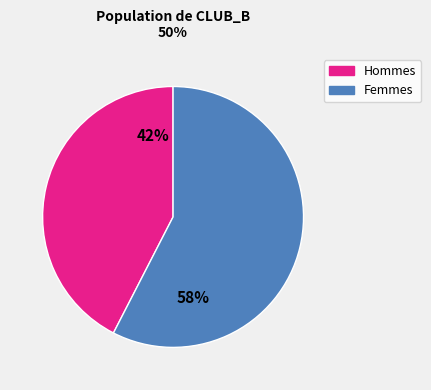

Does any single category account for the majority?

Yes